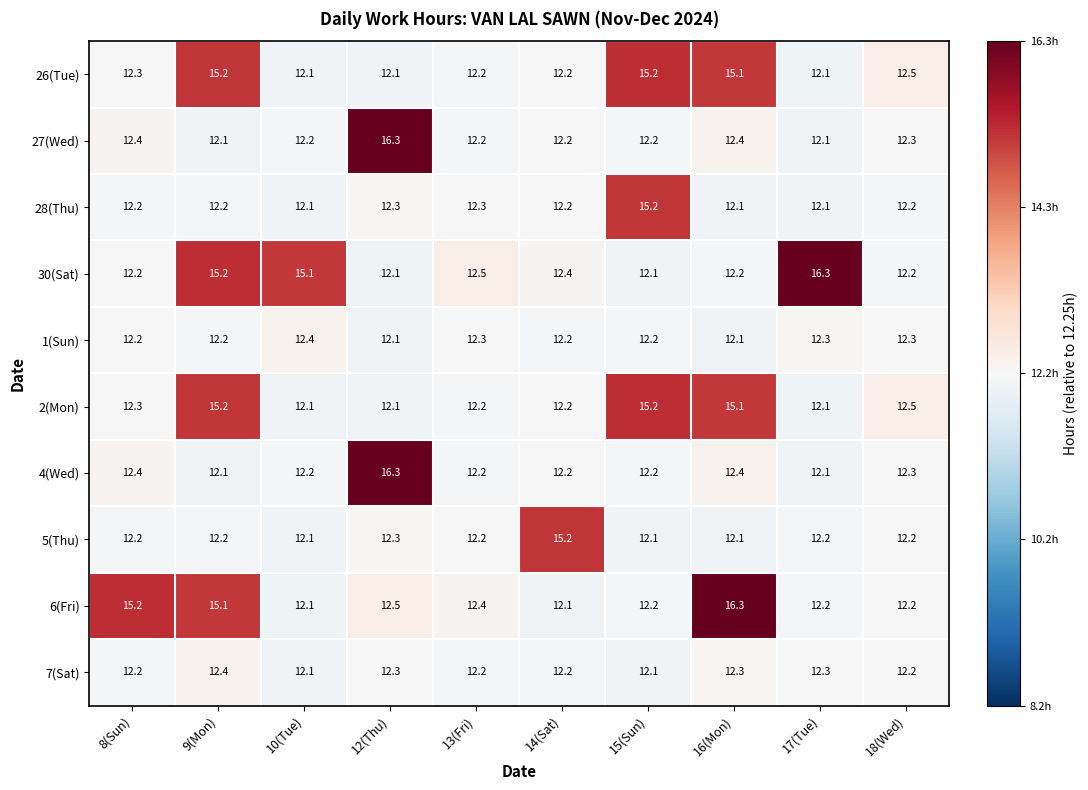

Between 8(Sun) and 13(Fri), which series saw the biggest shift?

6(Fri)